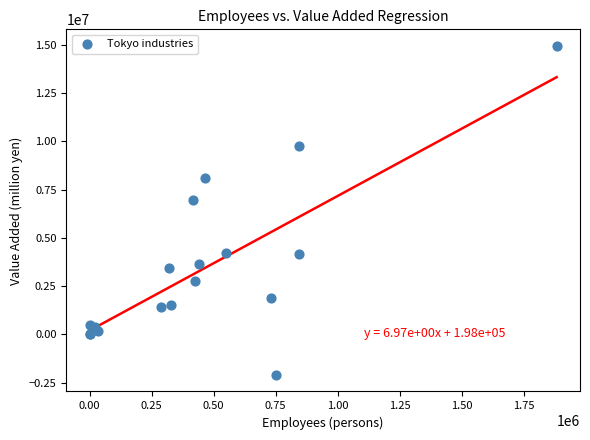

What Y value in the scatter plot is closest to 6420511?

6978132